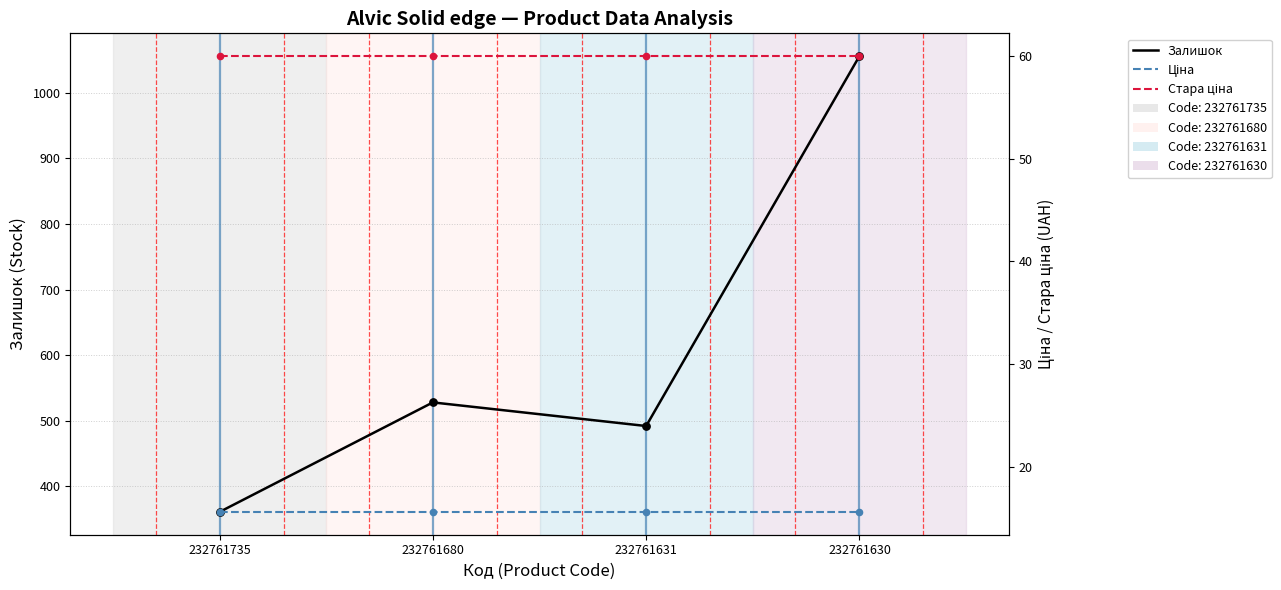

What are all the series names shown in the legend?

Залишок, Ціна, Стара ціна